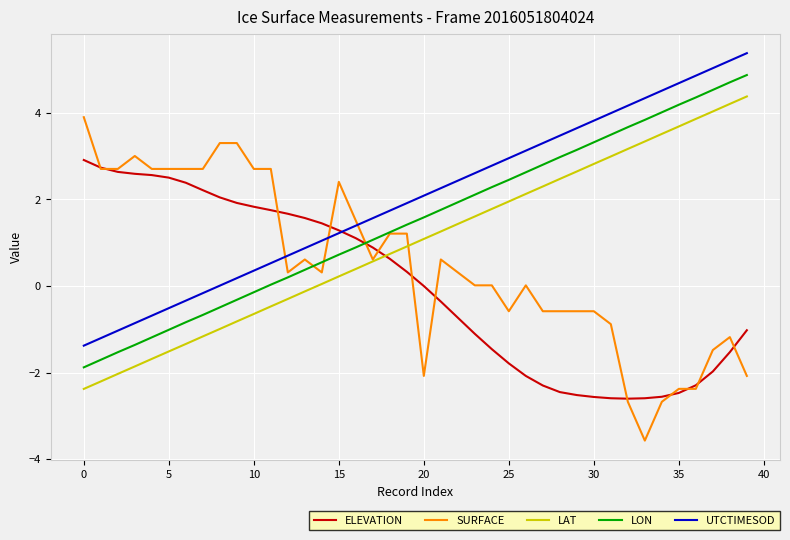

Which series has the largest total across all categories?

UTCTIMESOD